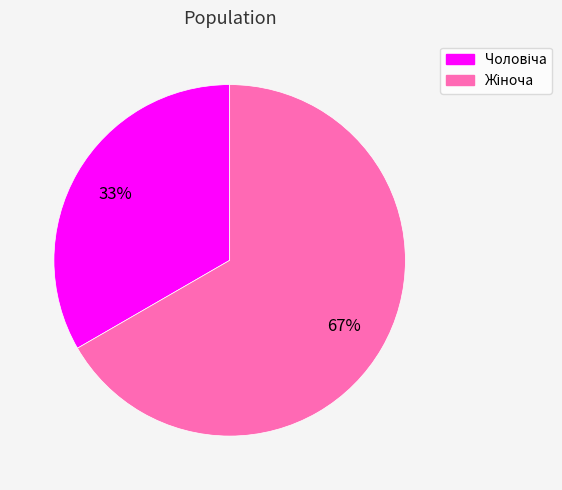

Is there a majority slice in this chart?

Yes